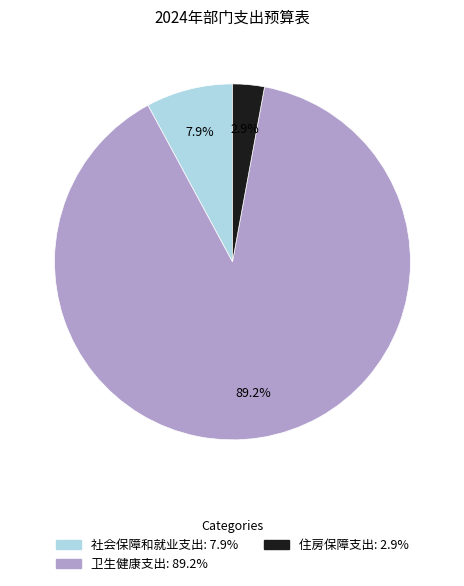

Count the number of slices in the pie.

3